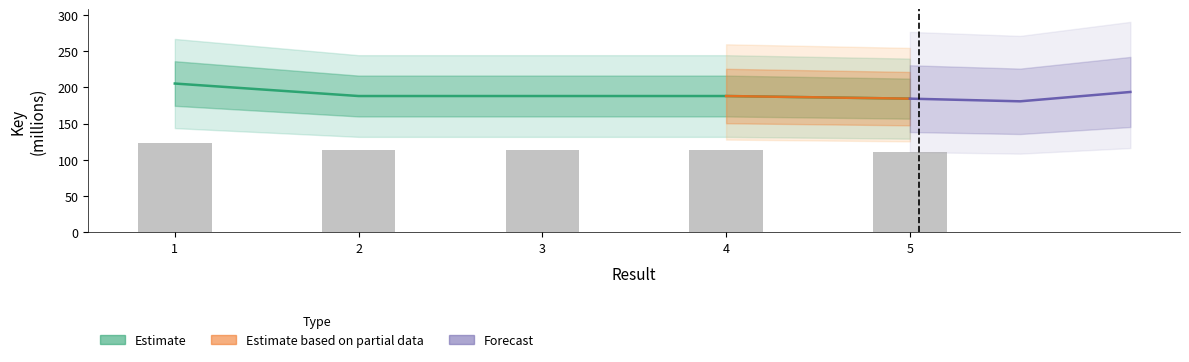

How many bars are there in total?

5